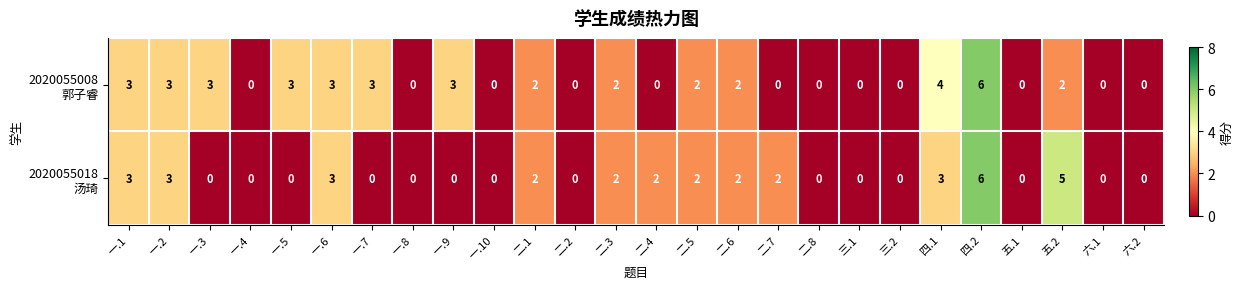

Which category has the highest value across all series?

四.2